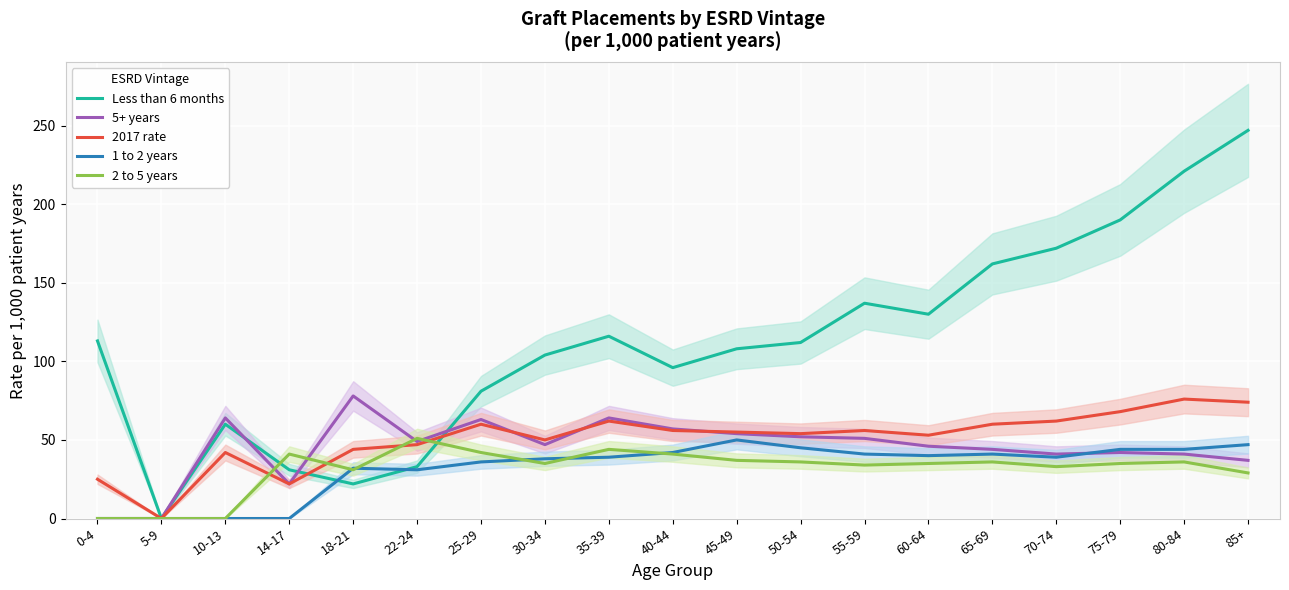

Which category has the lowest value across all series?

5-9